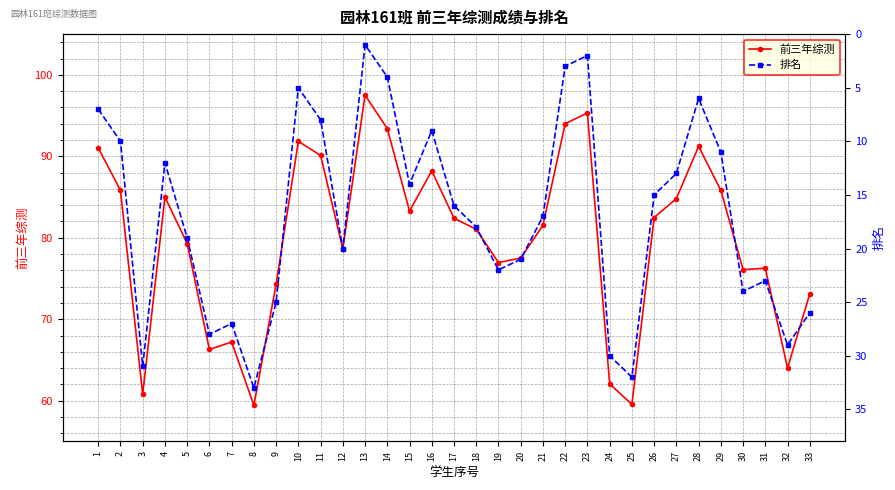

What is the greatest value displayed?

97.5